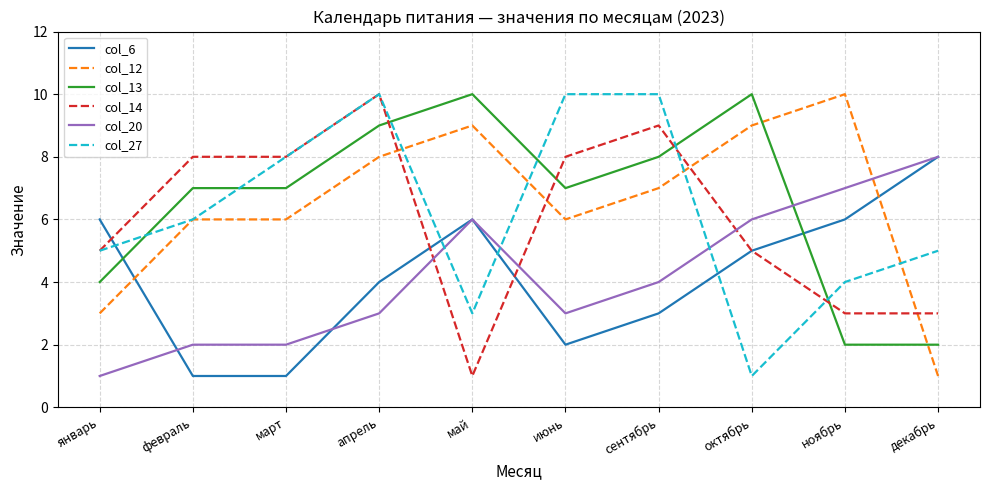

Is the value of col_14 at июнь greater than the value of col_6 at январь?

Yes